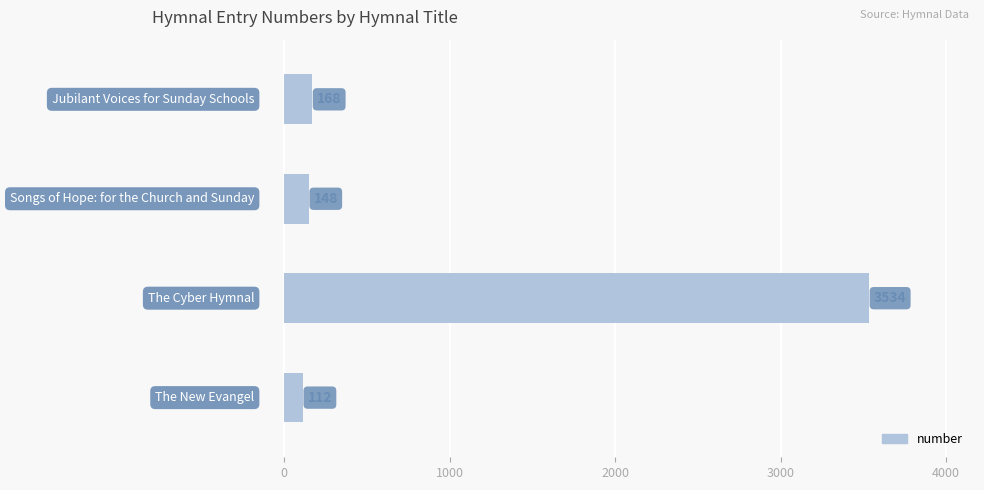

How many bars are there in total?

4